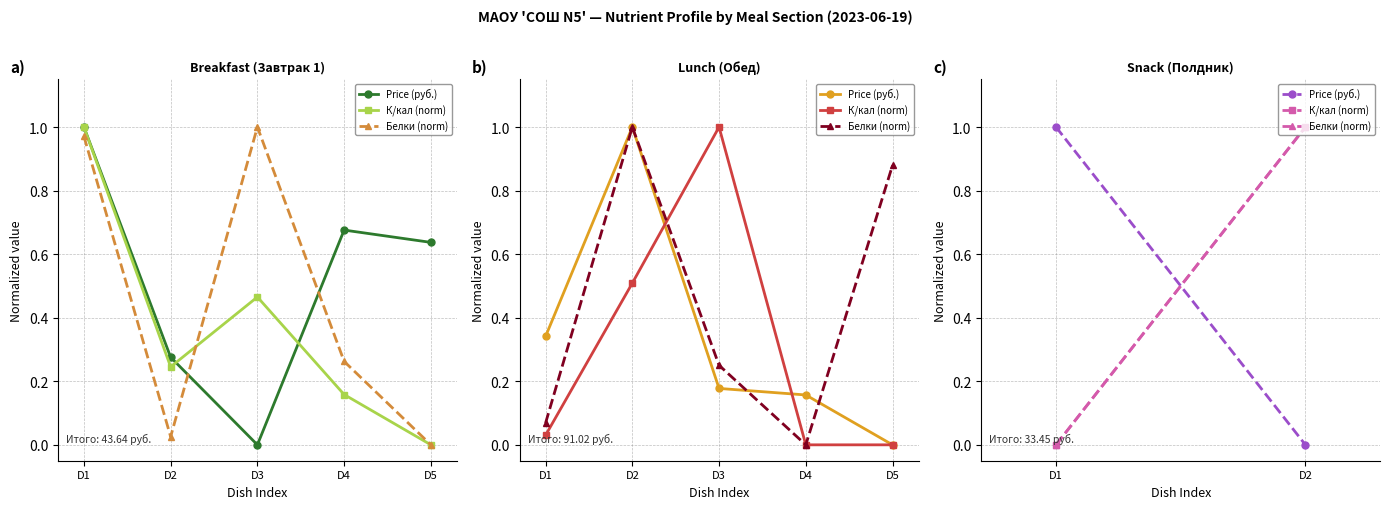

The Price (руб.) series shows 0 at D1. True or false?

False